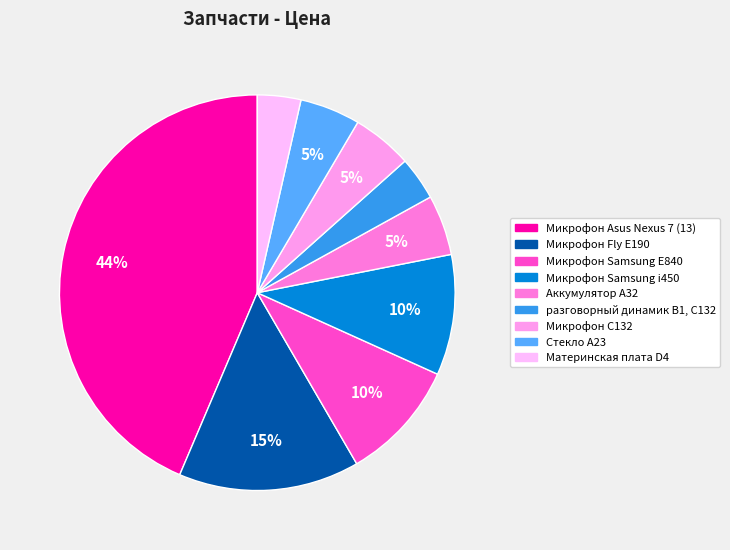

Count the number of slices in the pie.

9